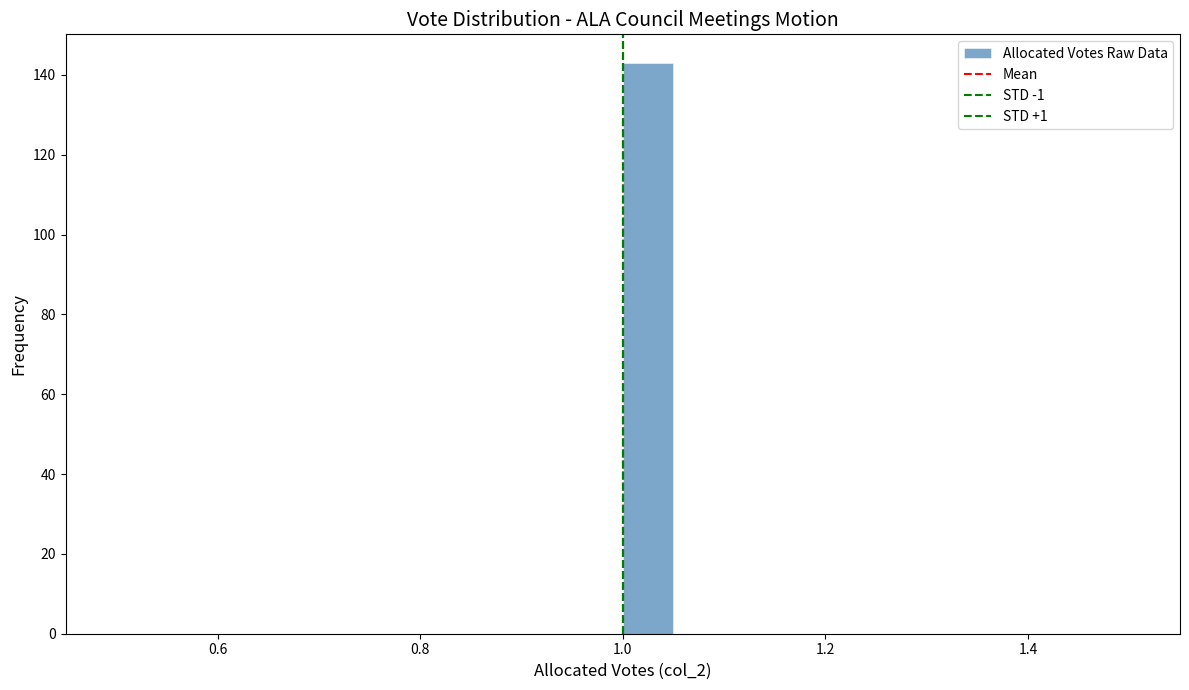

Read against the x-axis, roughly where is the centre of the tallest bar?

1.02